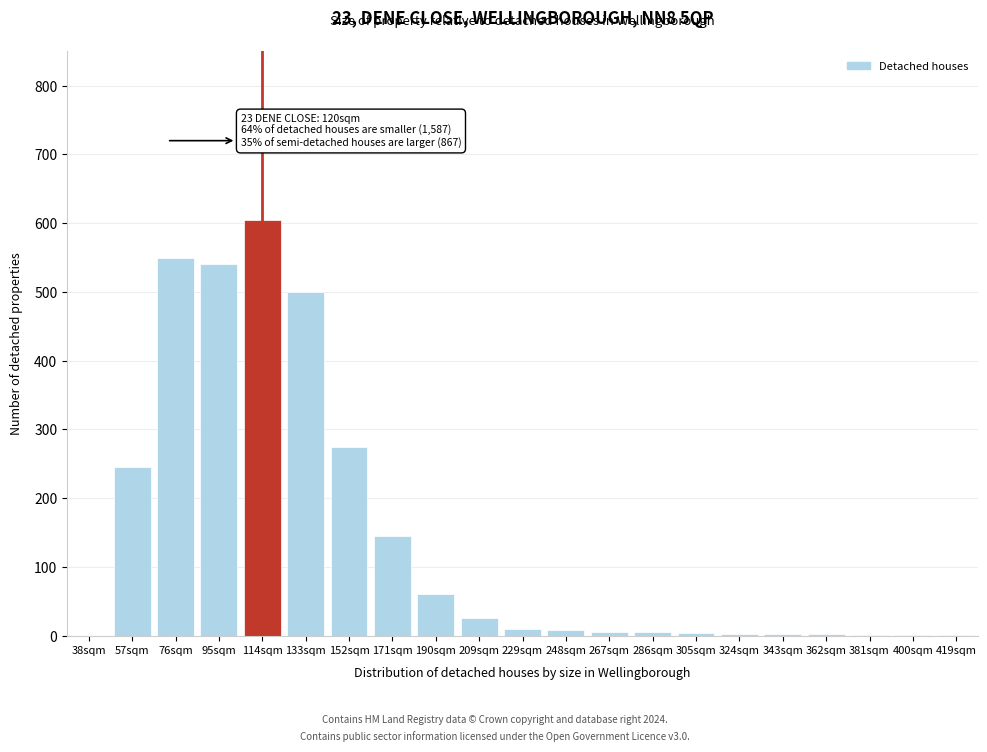

At which label is the value closest to 302?

152sqm